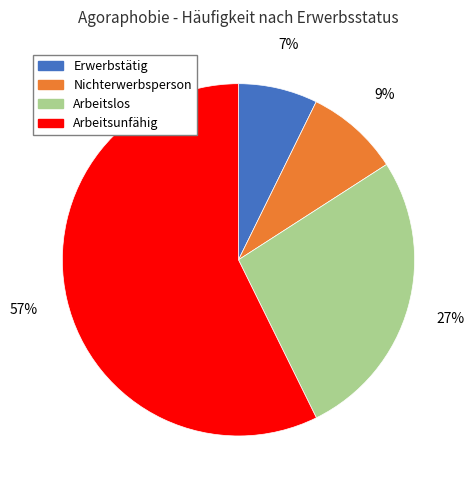

How many slices are in this pie chart?

4